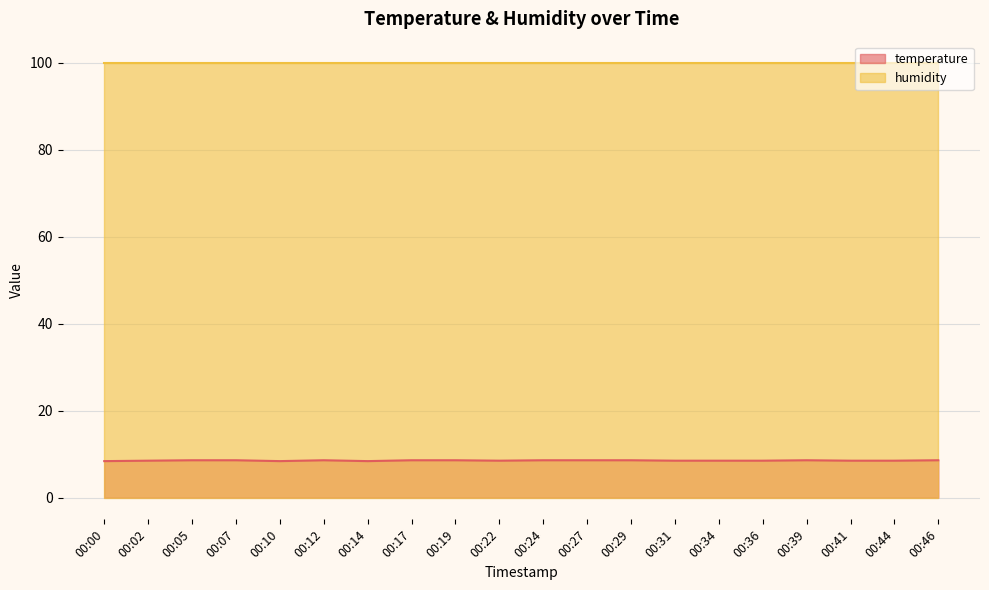

True or false: the data shows 11.5 at 00:36.

False